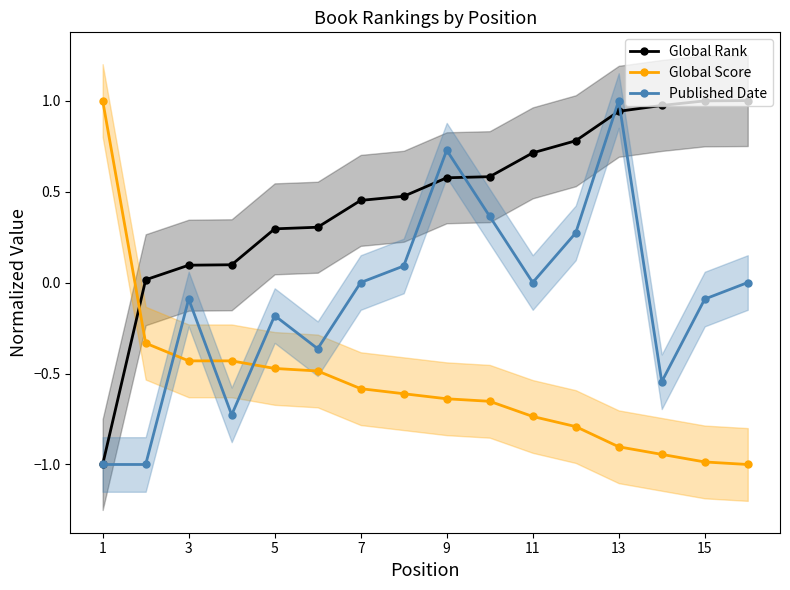

How many interior local peaks does the Published Date series have?

4